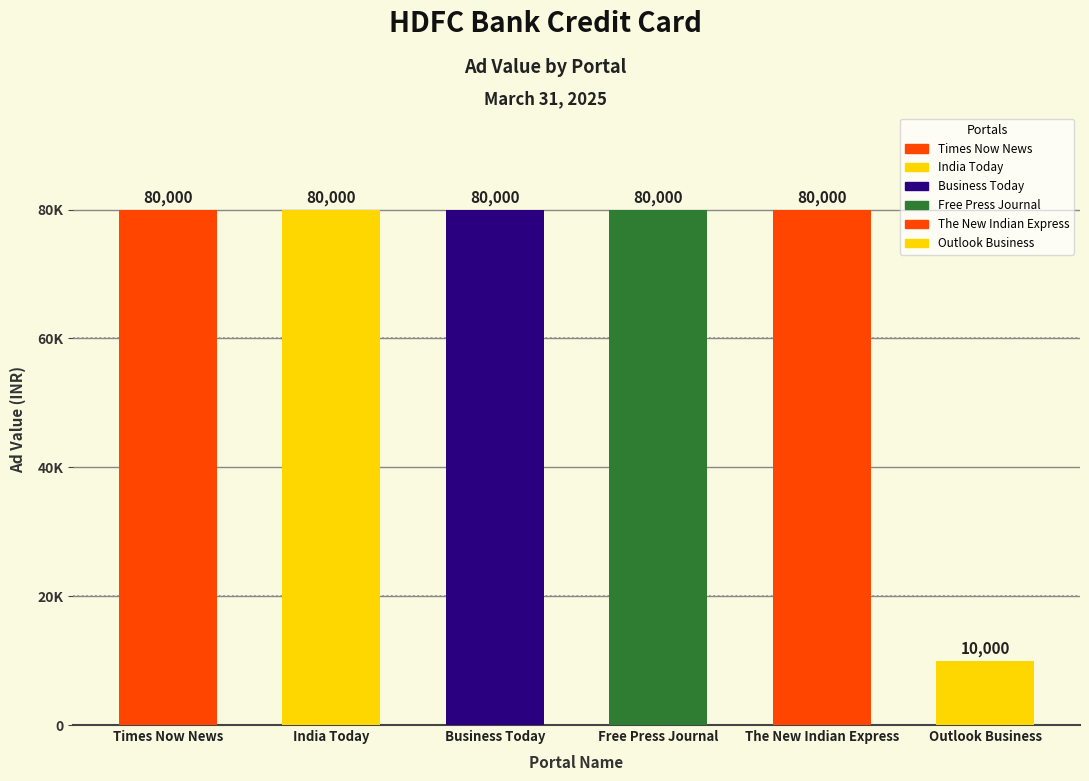

What is the sum of the values at Business Today and India Today?

160000